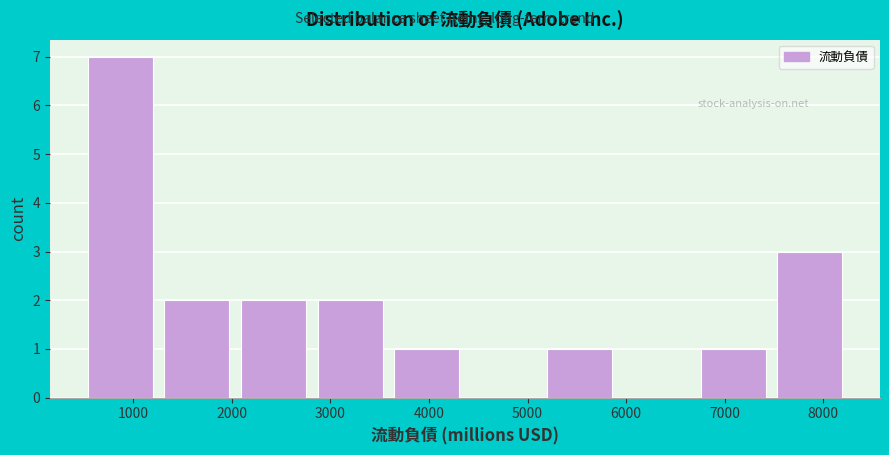

Reading left to right, list every bar in this chart as the range it spans on the x-axis followed by its height. Neither the bar edges nor the heights are printed on the chart, so give them approximately, as read against the axes.

500 to 1300: 7
1300 to 2000: 2
2000 to 2800: 2
2800 to 3600: 2
3600 to 4400: 1
4400 to 5100: 0
5100 to 5900: 1
5900 to 6700: 0
6700 to 7500: 1
7500 to 8300: 3